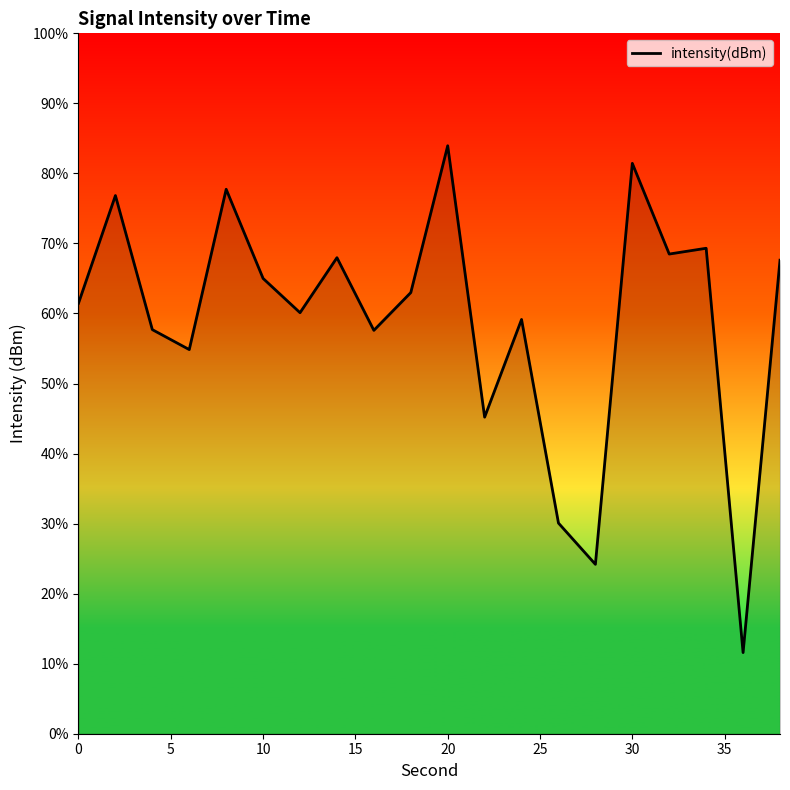

What is the smallest value displayed?

11.6